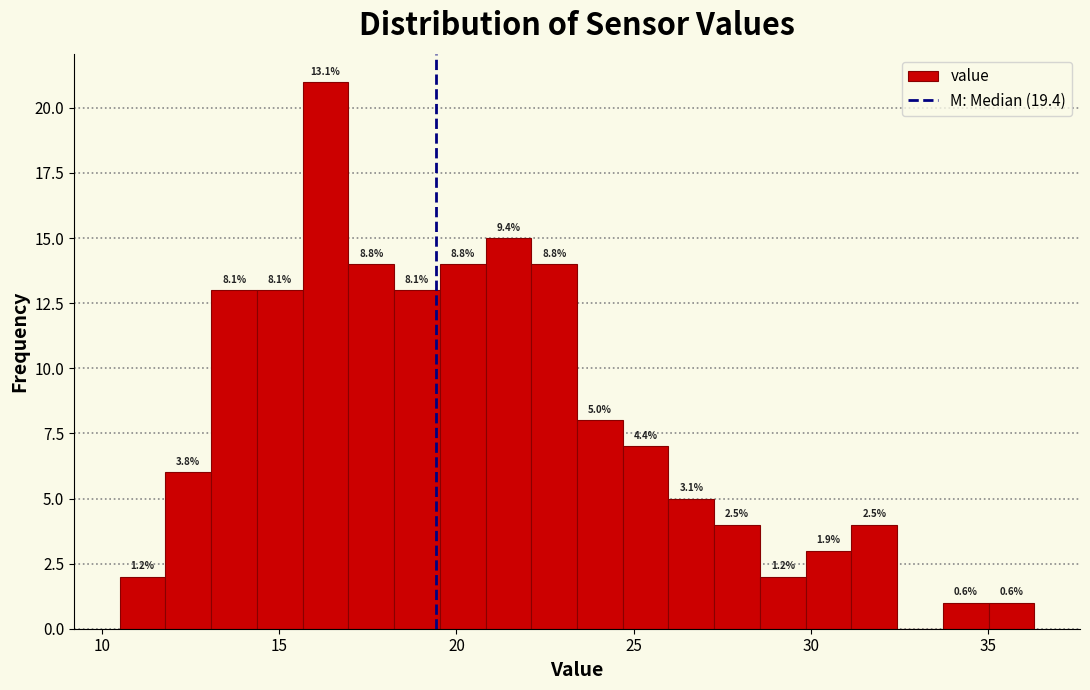

Read against the x-axis, roughly where is the centre of the tallest bar?

16.5